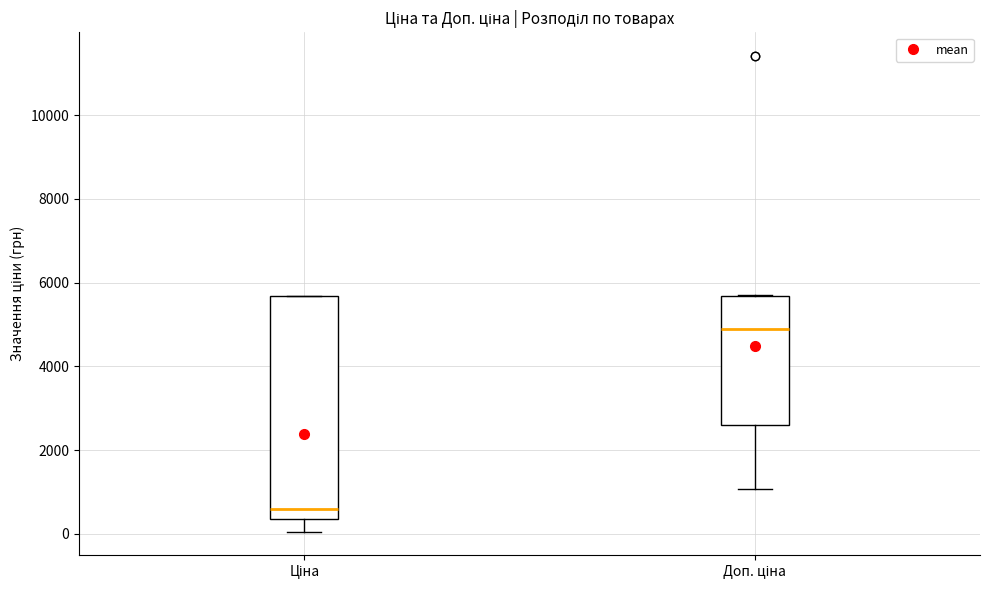

Where does the lower whisker of the box for Ціна end on the y-axis? The values are not printed on the chart, so give them approximately, as read against the axis.

0